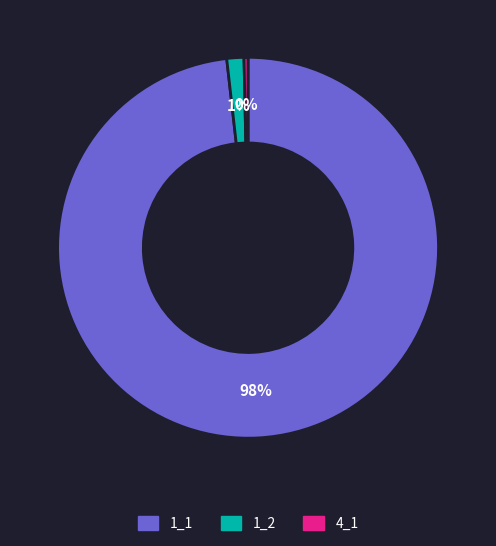

How many segments does this pie chart have?

3